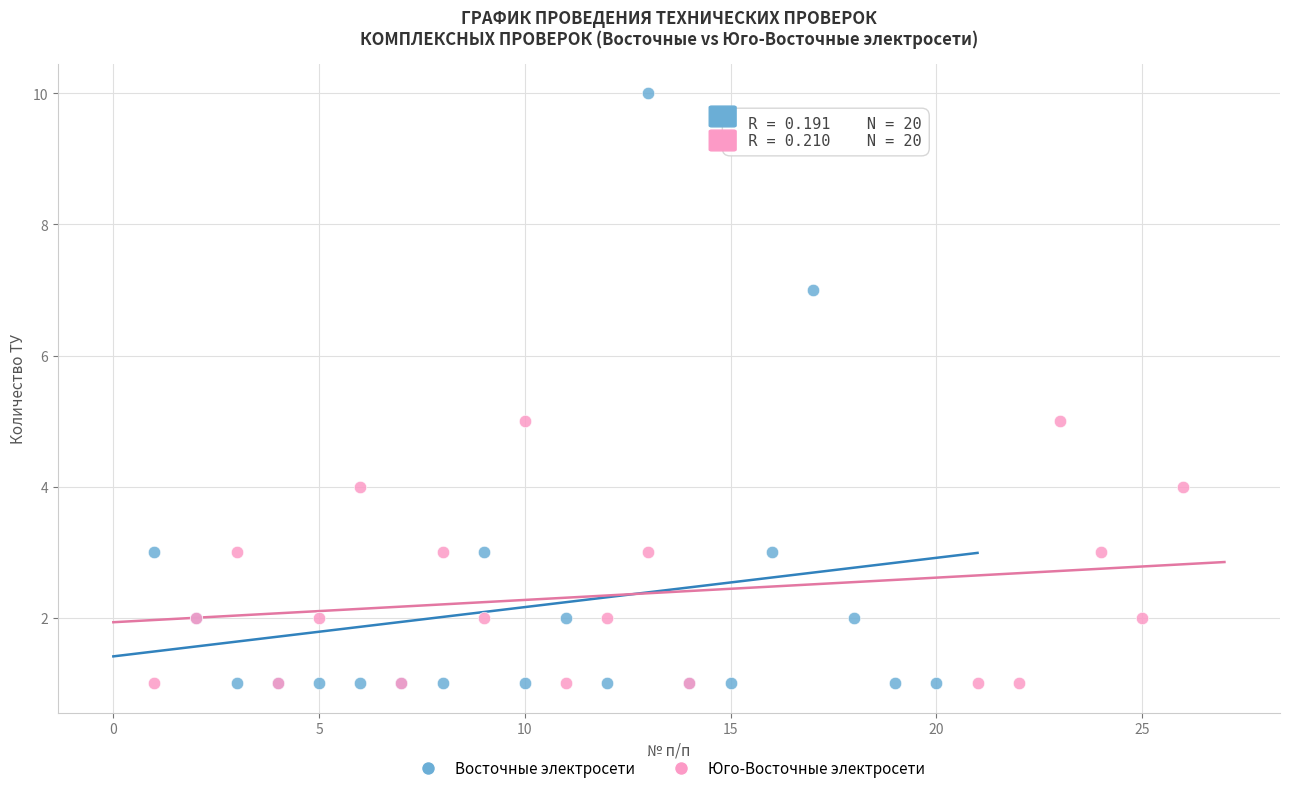

Which series contains the highest Y value?

Восточные электросети